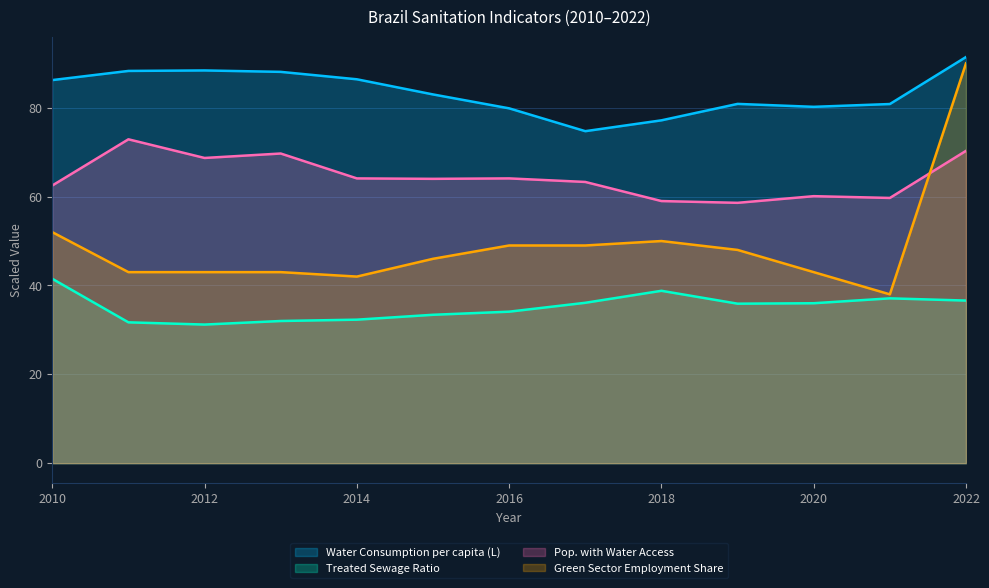

Which has a higher value, 2018 or 2014?

2014